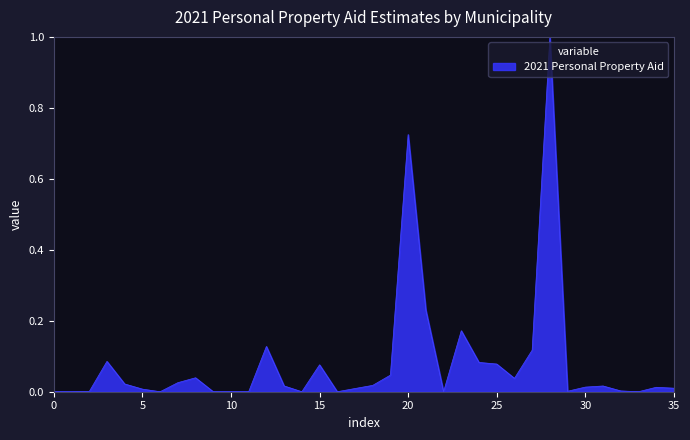

What is the difference between the maximum and minimum values?

1.0